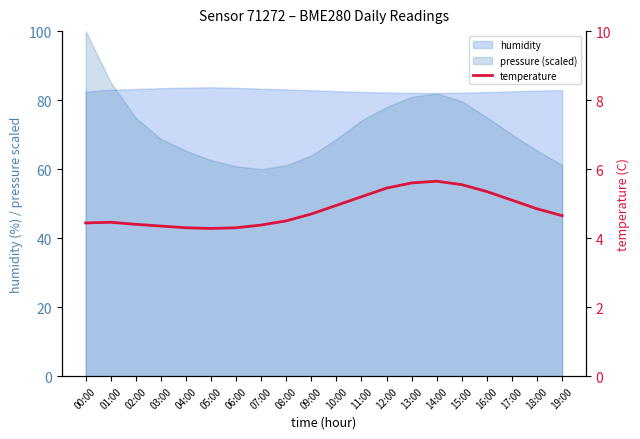

What is the difference between the second highest and second lowest values?

1.3